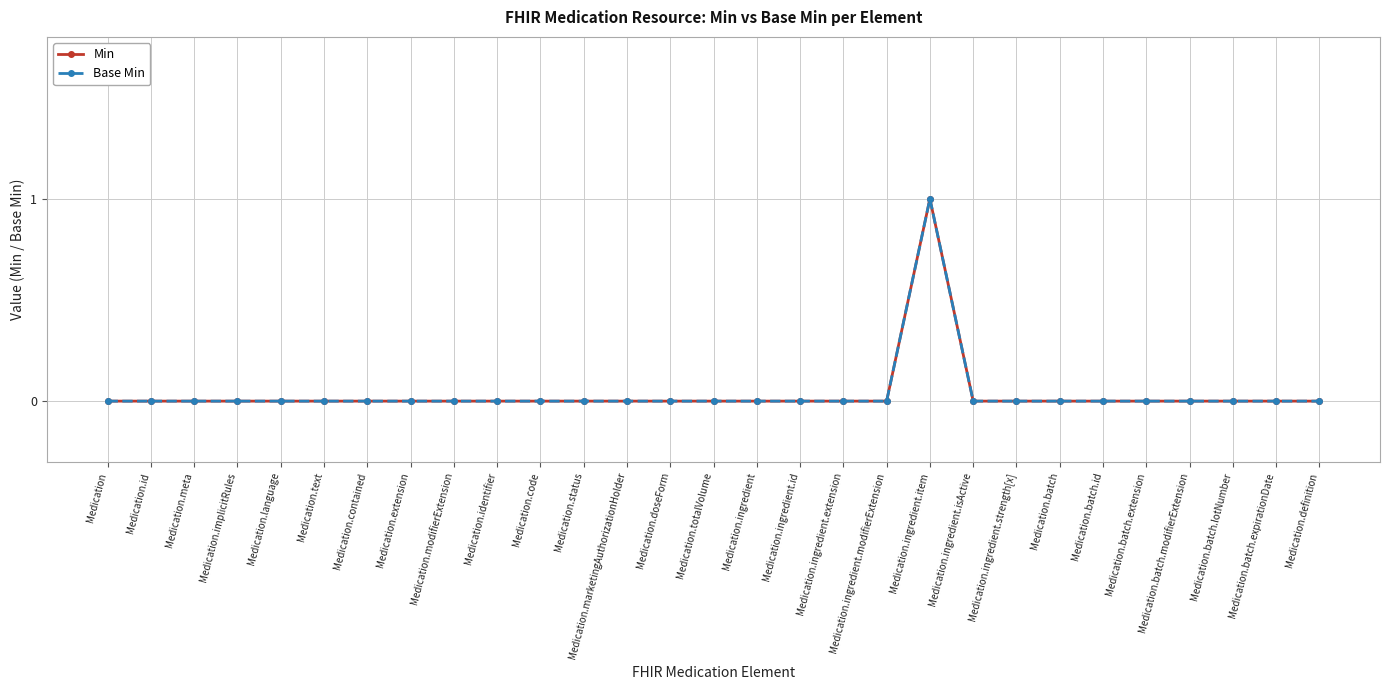

At how many categories does at least one series exceed 0?

1